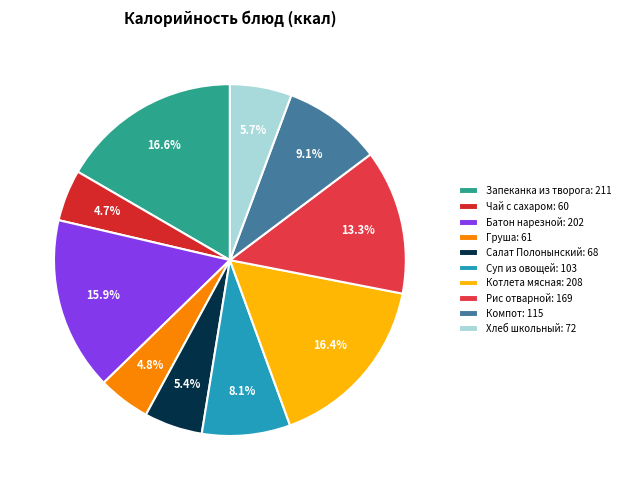

How many slices are in this pie chart?

10